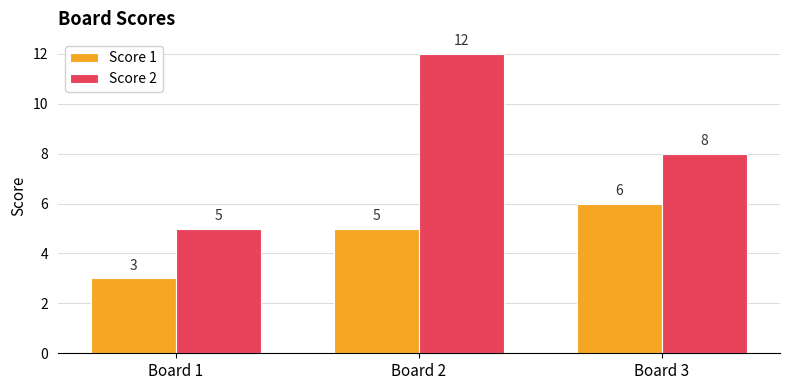

At which category does the chart reach its peak across all series?

Board 2